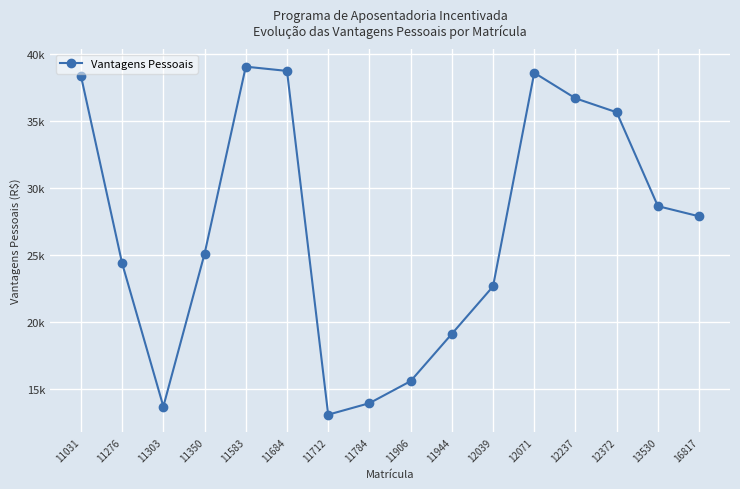

Is this an area chart (filled region under the line)?

No